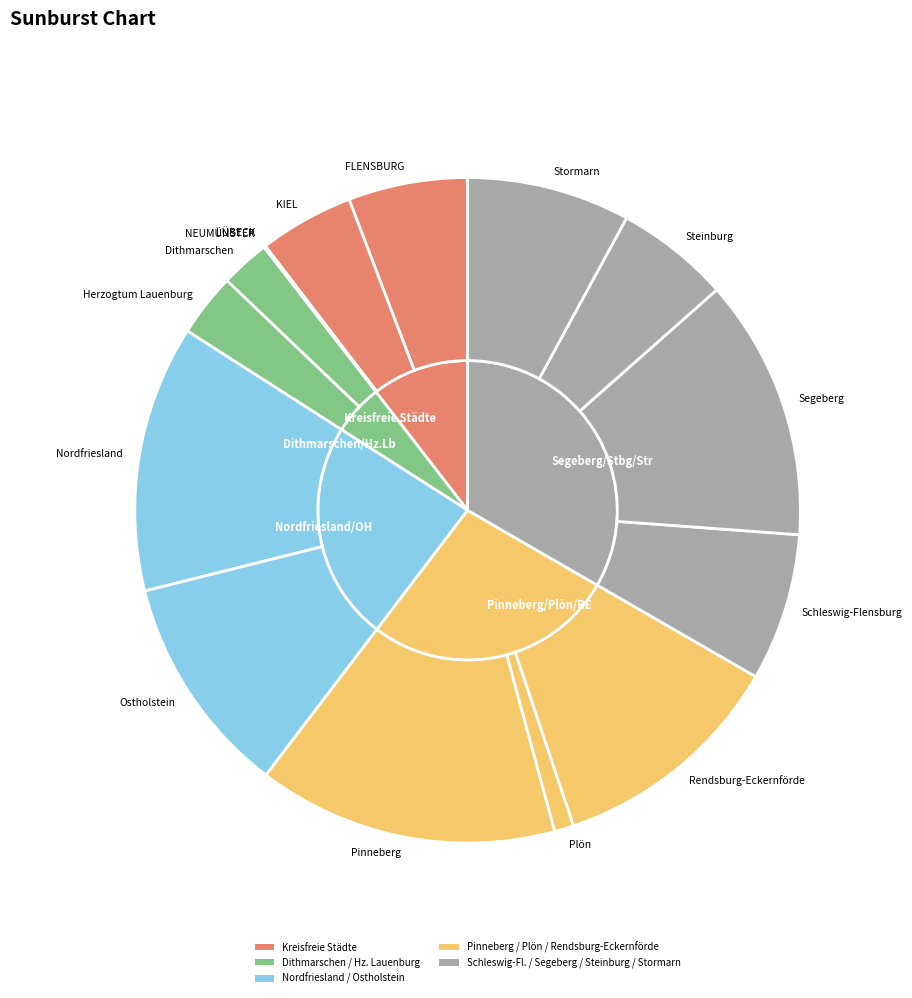

The KIEL slice represents 17% of the pie. True or false?

False